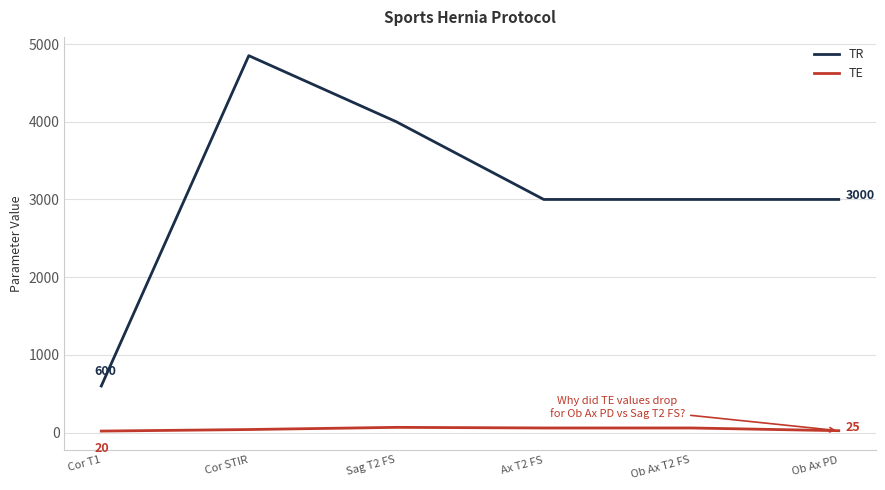

What is the spread (max minus min) of values at Cor STIR?

4810